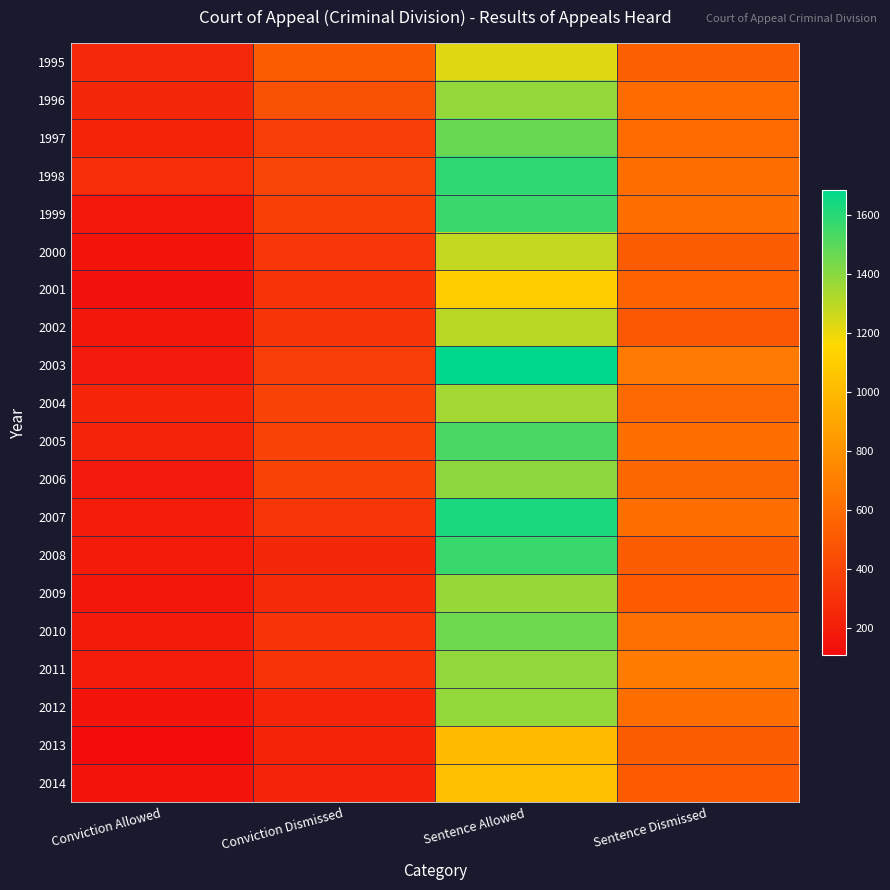

Which series has the largest total across all categories?

2003